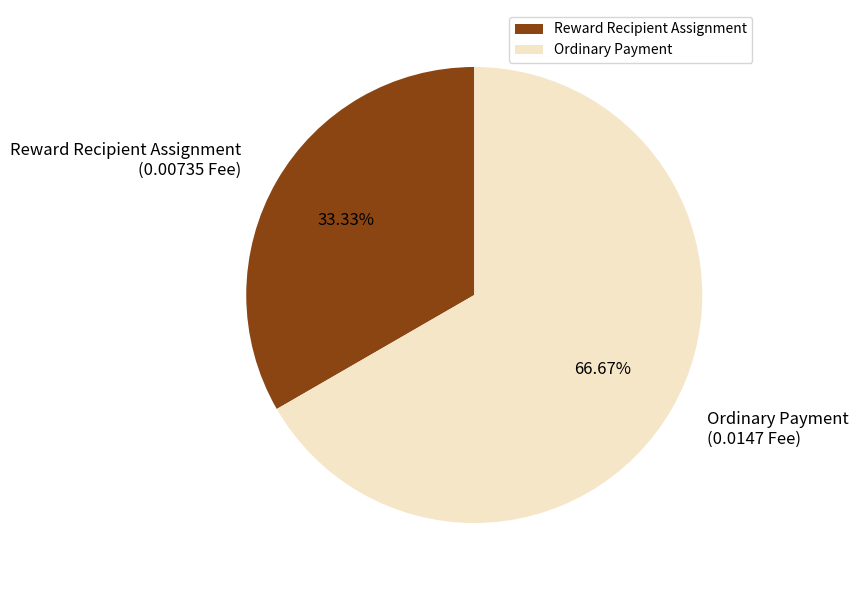

Does any single category account for the majority?

Yes